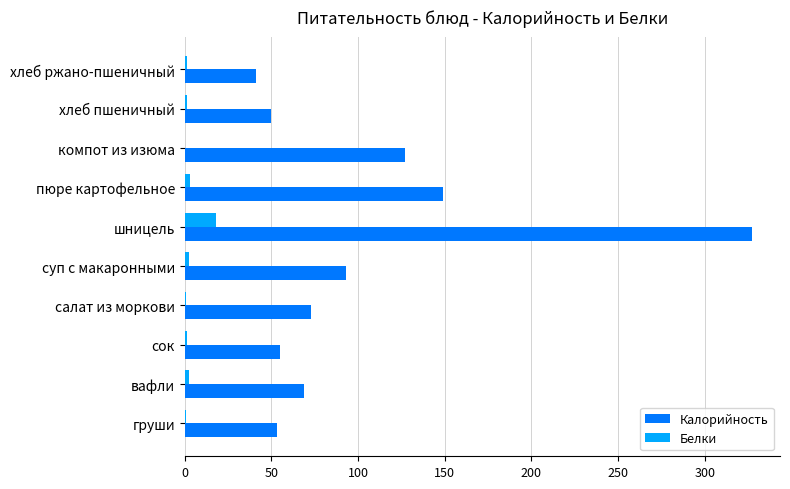

What is the maximum value for Белки?

17.9